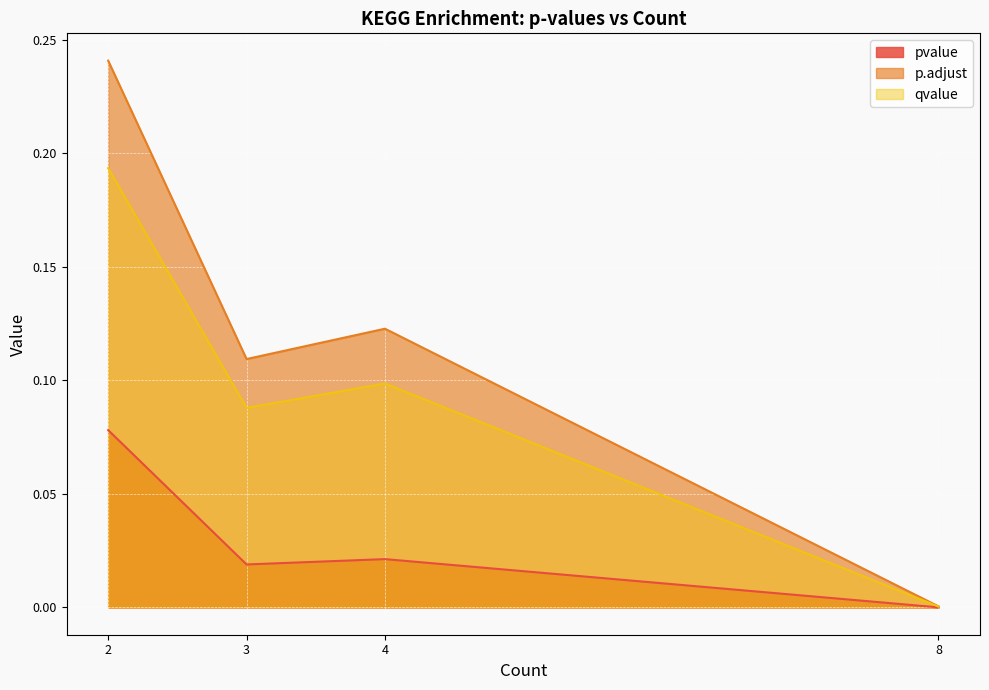

True or false: p.adjust and pvalue intersect in this chart.

False